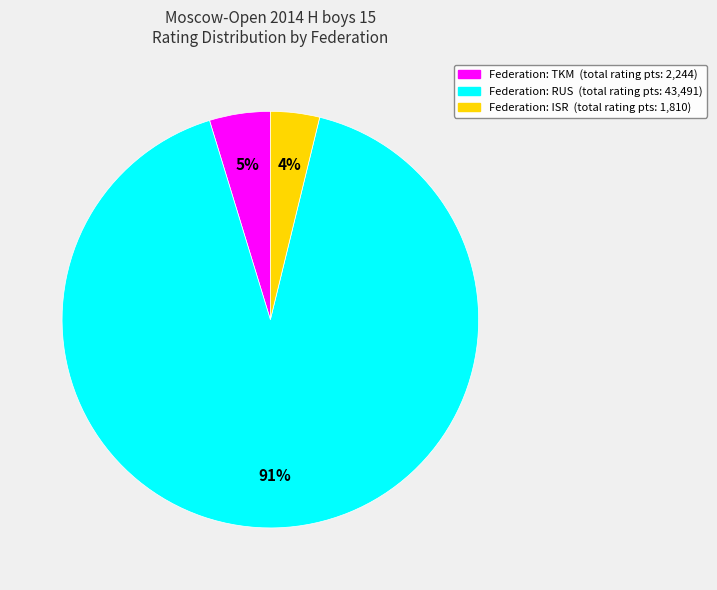

To the nearest percent, what is the average slice percentage?

33%